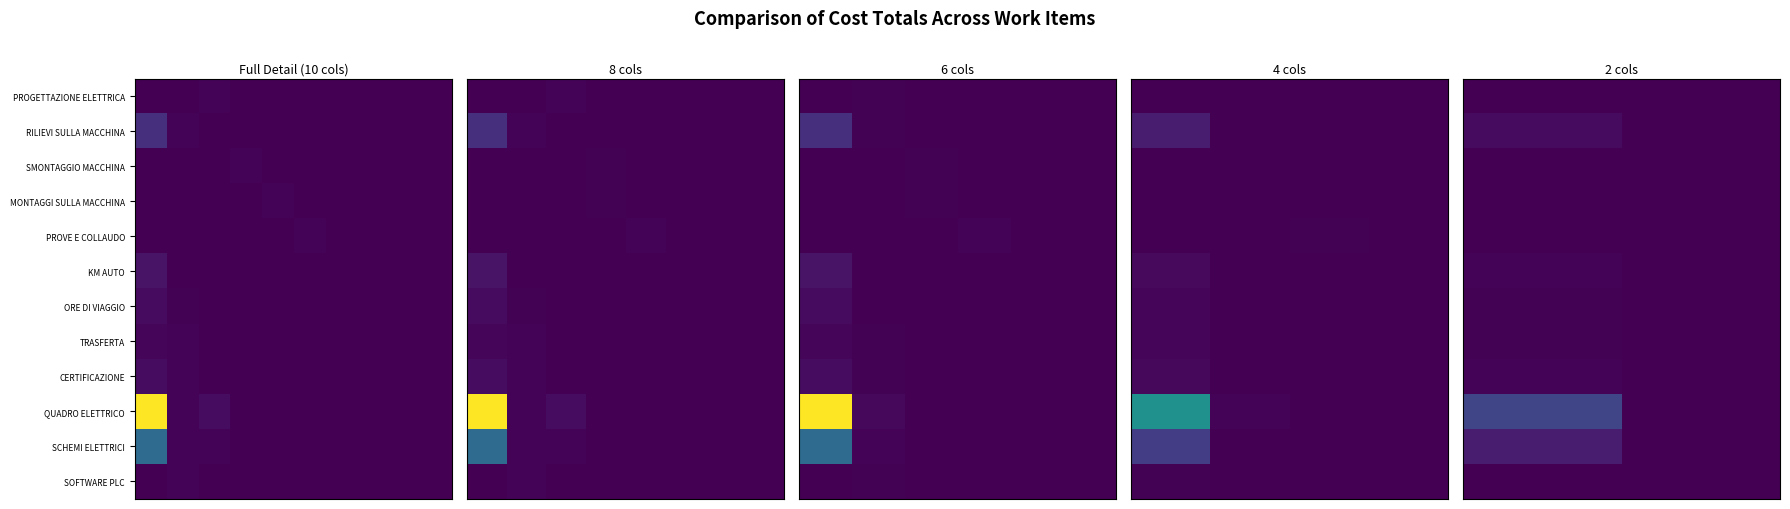

Which series has the largest range (max minus min)?

QUADRO ELETTRICO